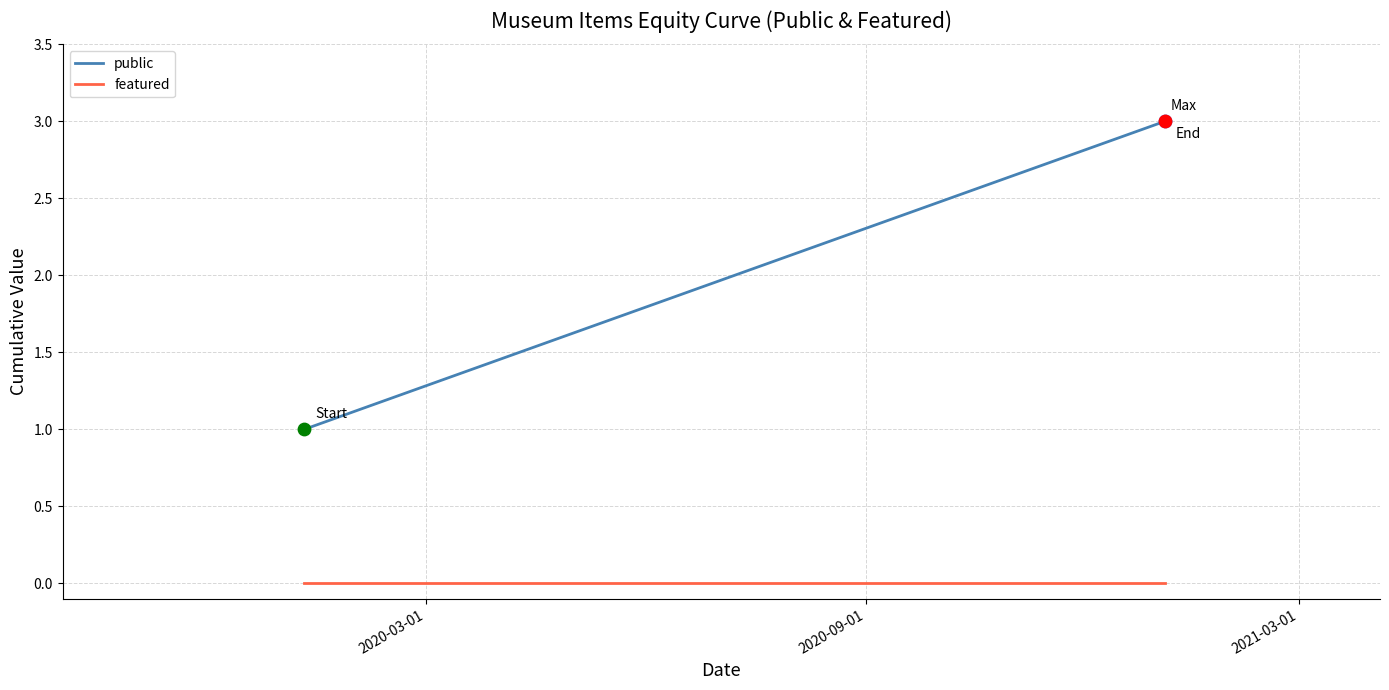

Which series has the largest total across all categories?

public